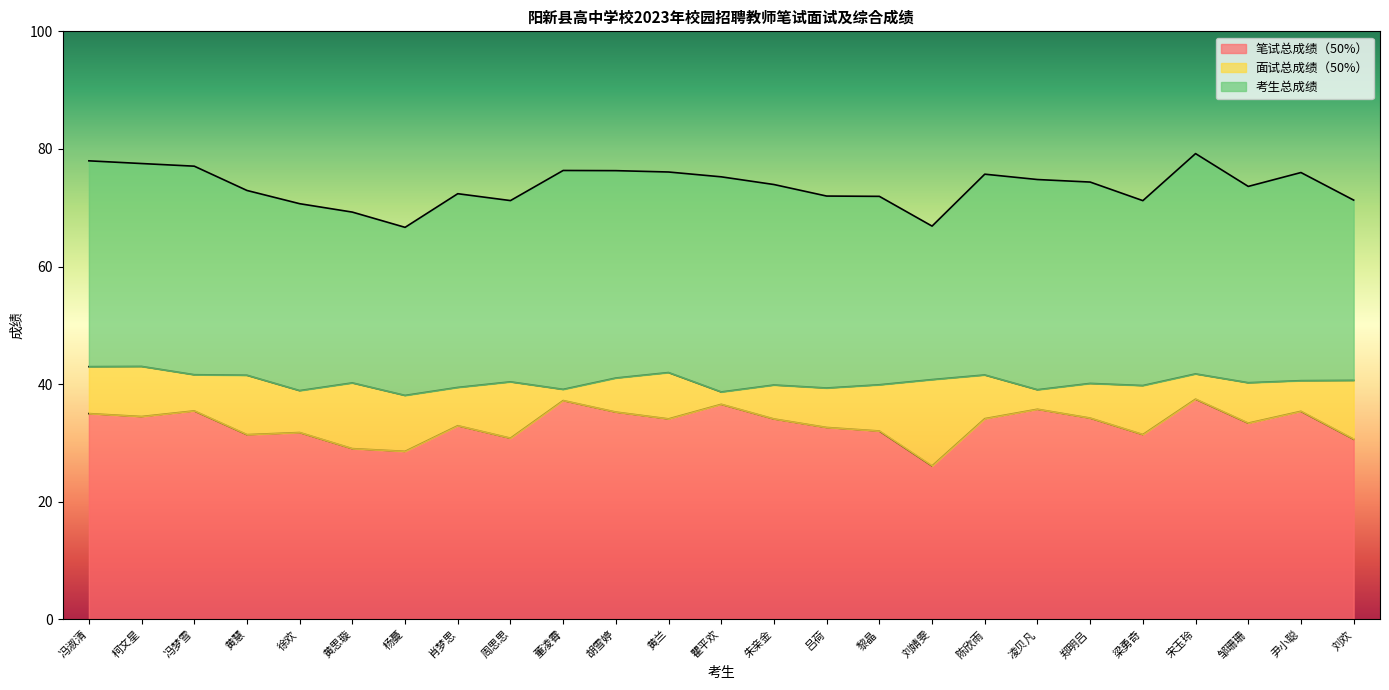

Which series has the largest total across all categories?

考生总成绩